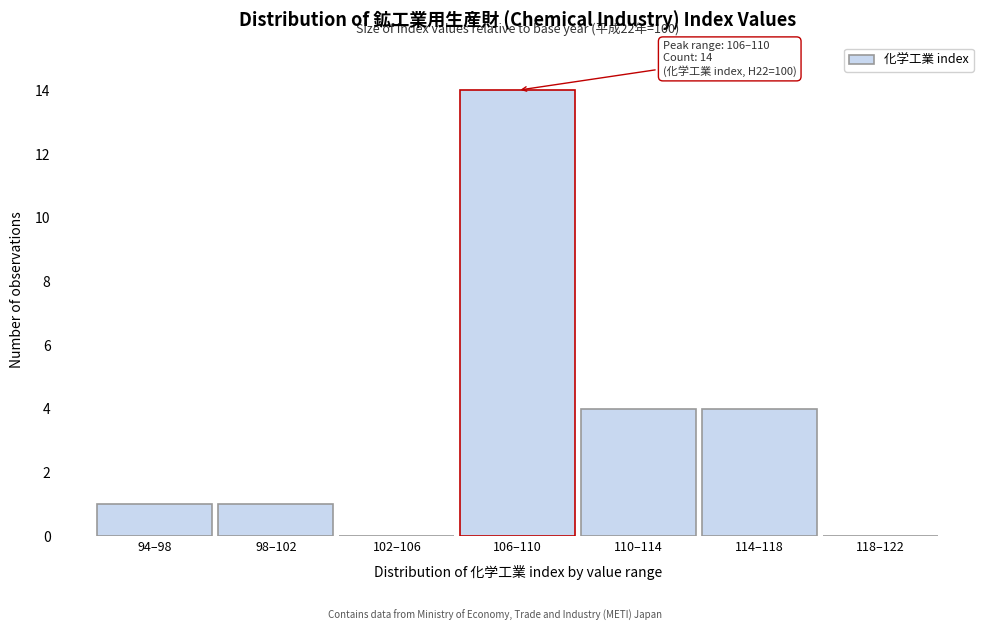

Reading left to right, extract all data points from this chart.

94–98=1	98–102=1	102–106=0	106–110=14	110–114=4	114–118=4	118–122=0